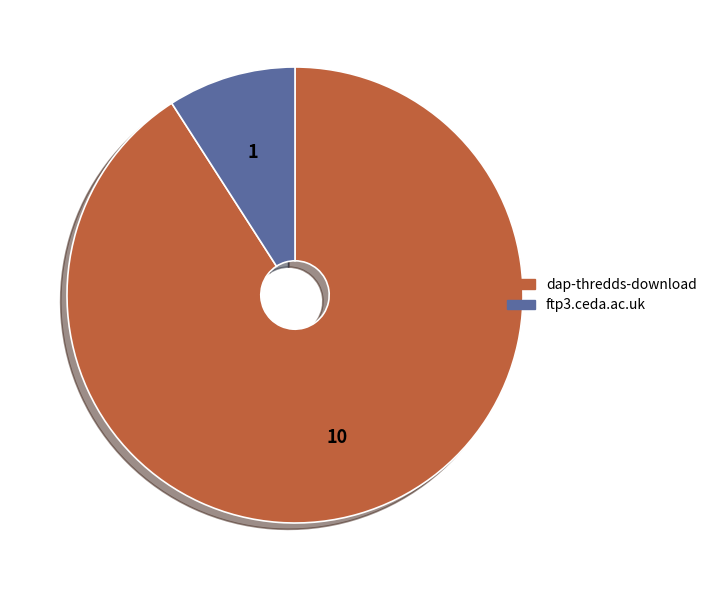

Which category has the smallest portion of the pie?

ftp3.ceda.ac.uk